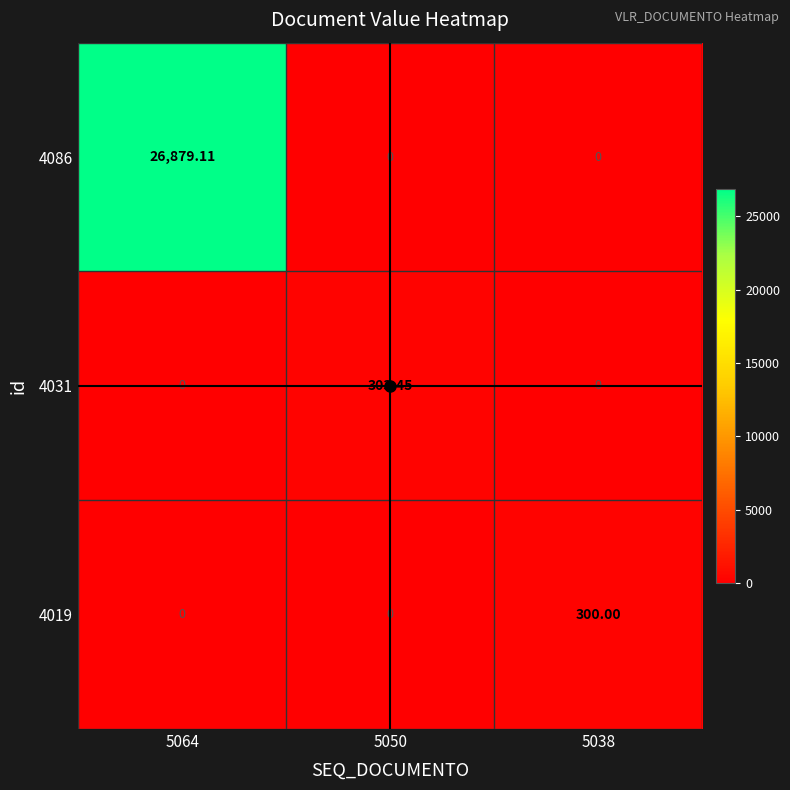

Which series has the largest range (max minus min)?

4086